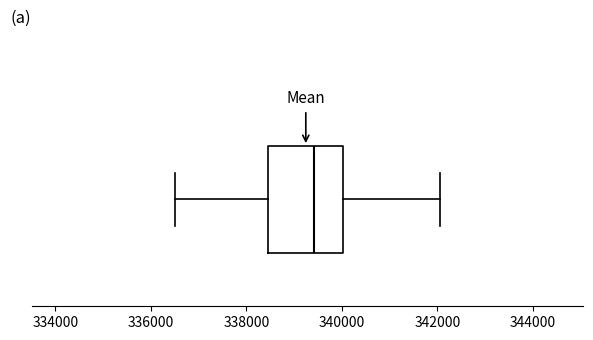

Read this box plot against the x-axis: the position of the median line, the range covered by the box, and the ends of both whiskers. The values are not printed on the chart, so give them approximately, as read against the axis.

median 339400, box 338400 to 340000, whiskers 336600 to 342000